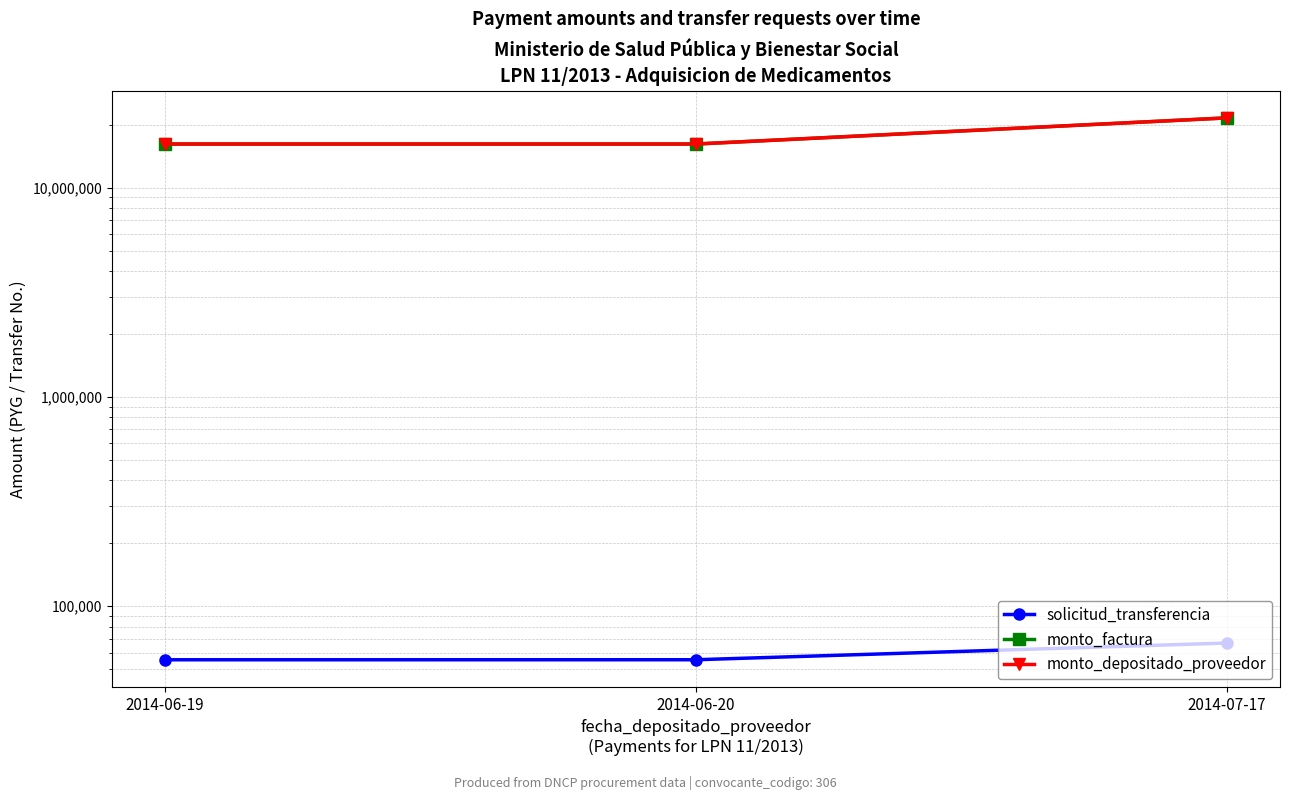

How many data points does each series have?

3